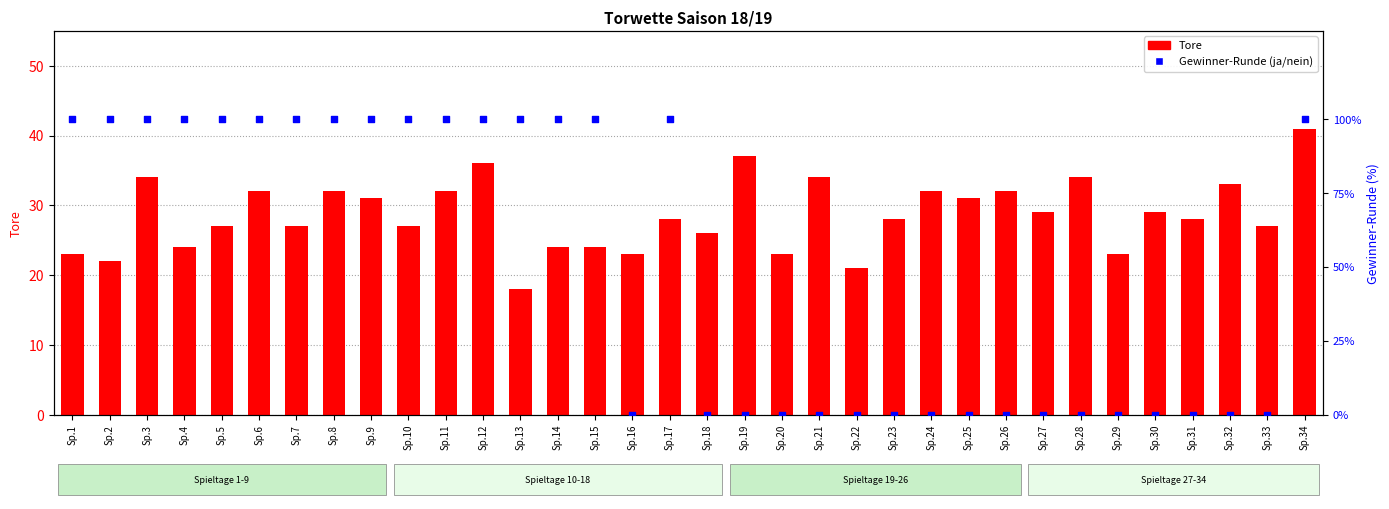

Which series has the largest total across all categories?

Gewinner-Runde (ja/nein)